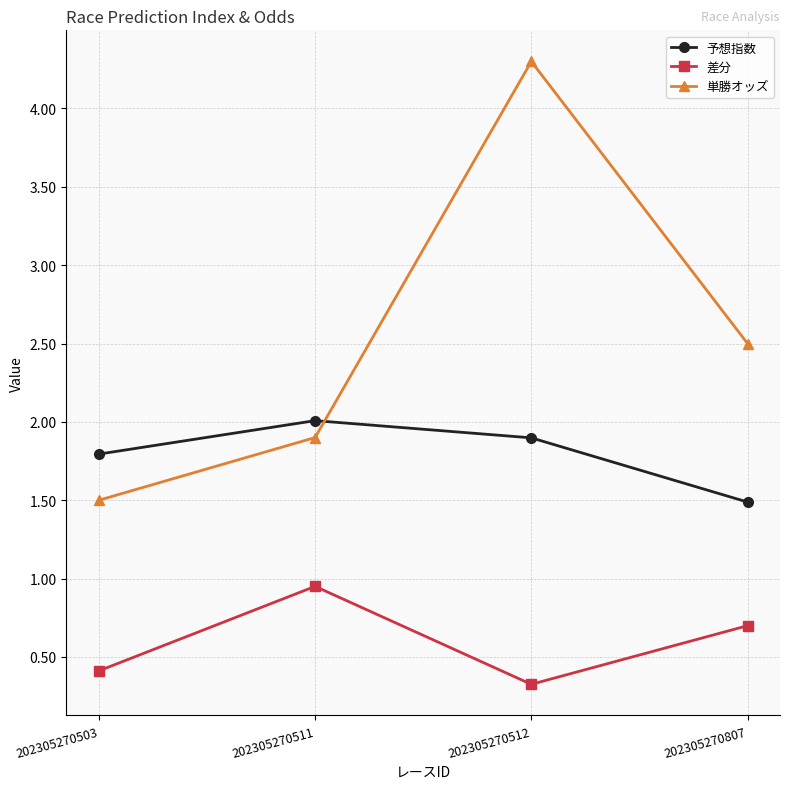

What is the sum of the 差分 values at 202305270503 and 202305270511?

1.4